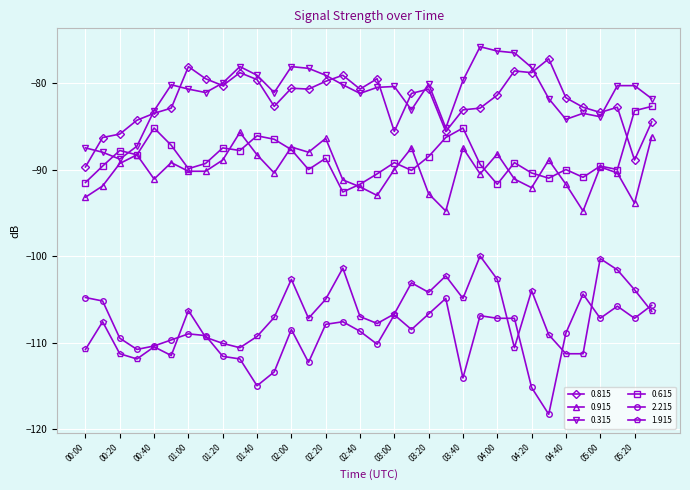

What is the value of the 2.215 point at the 9th from the left?

-111.6